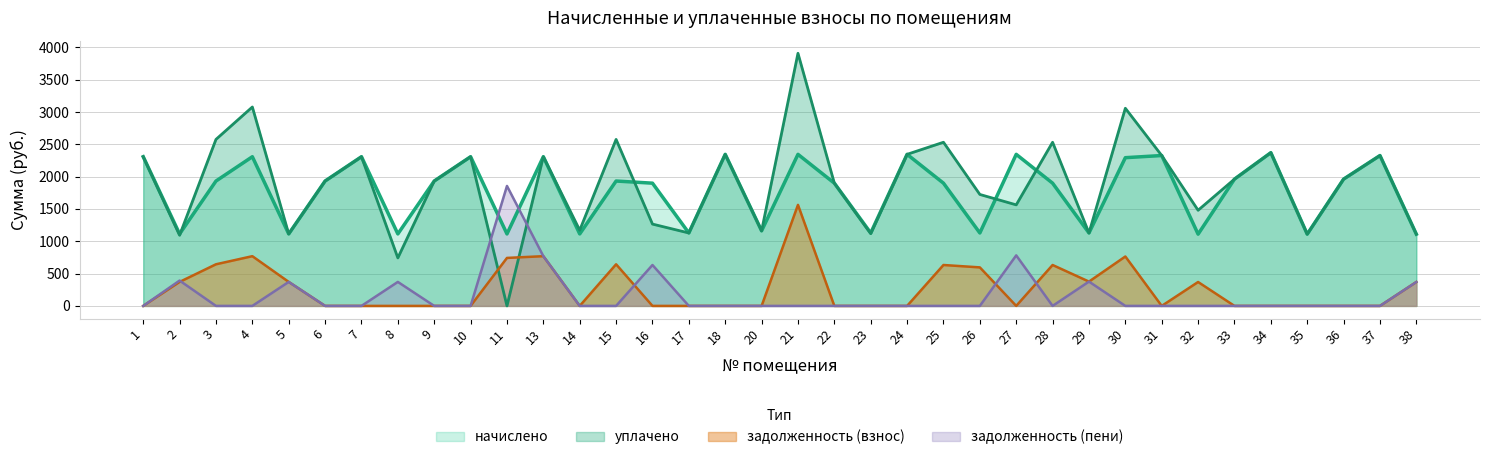

Between 31 and 1, which is larger?

31